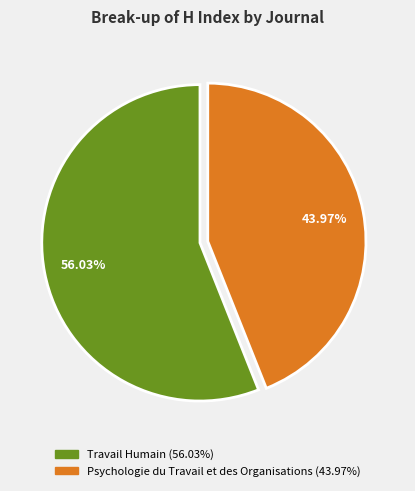

Count the number of slices in the pie.

2